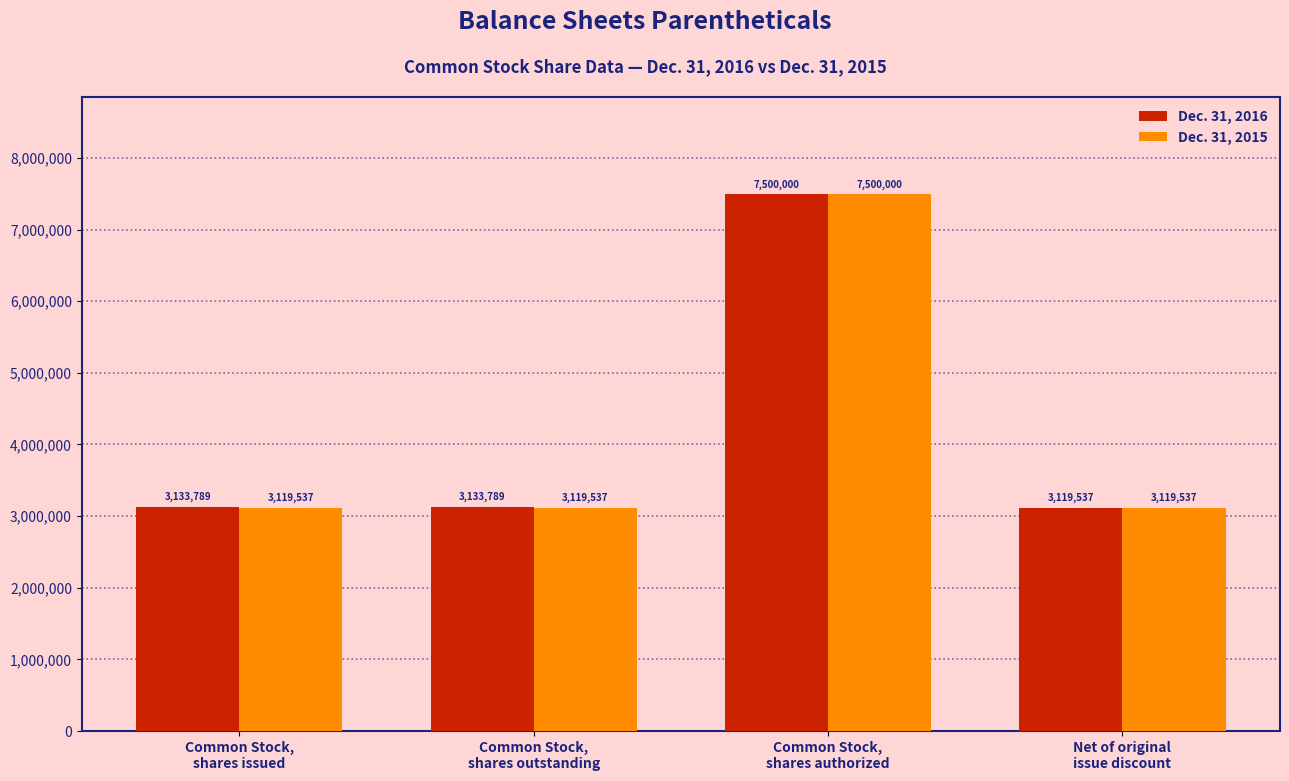

What is the label of the 2nd bar from the left?

Common Stock,
shares outstanding